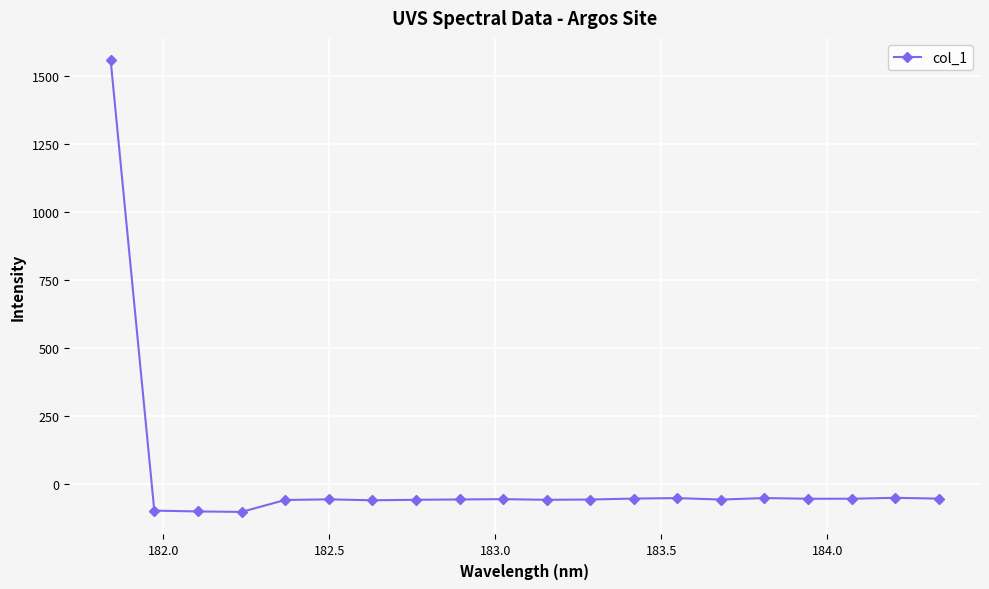

What is the sum of all values?

362.0